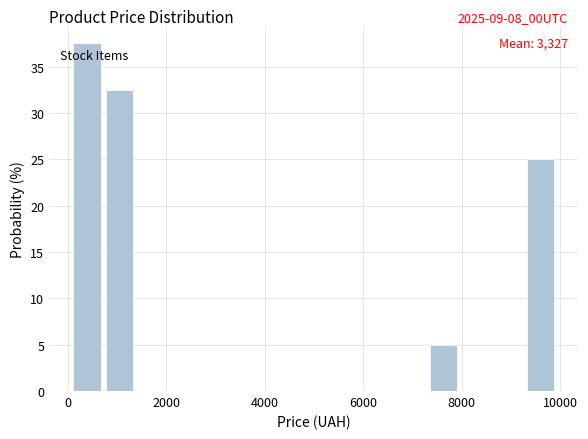

Read against the x-axis, roughly where is the centre of the tallest bar?

400